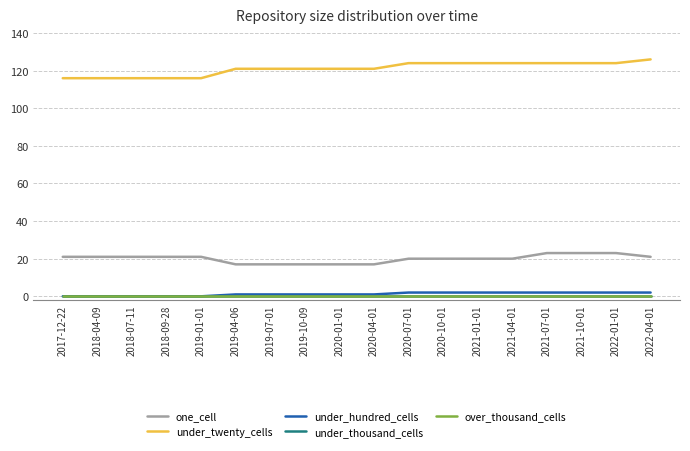

Where is under_hundred_cells nearest to the value 1?

2019-04-06